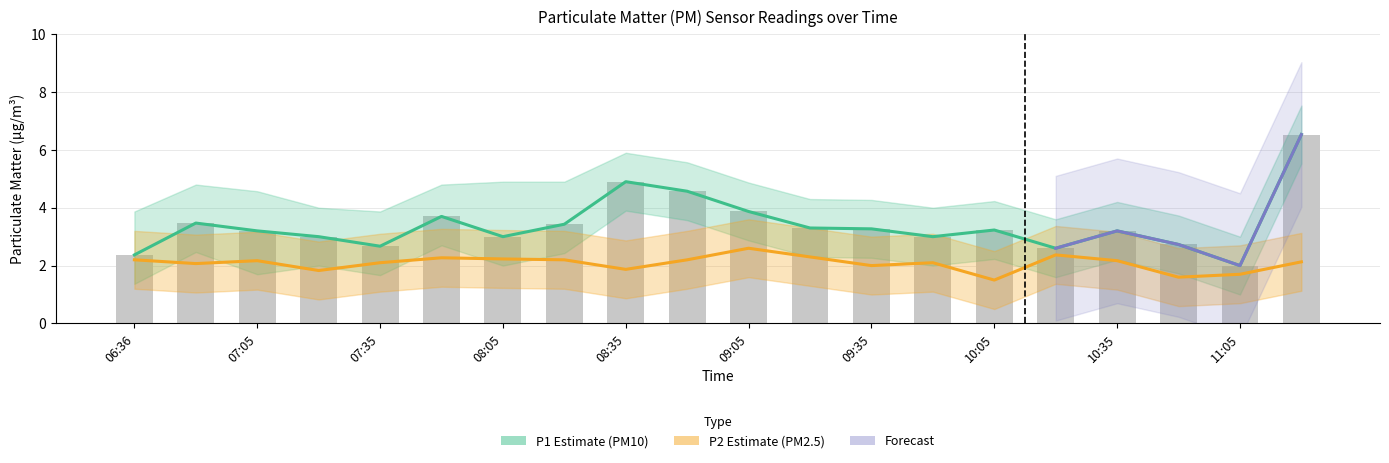

What is the difference between the highest and lowest values at 10:50?

1.1